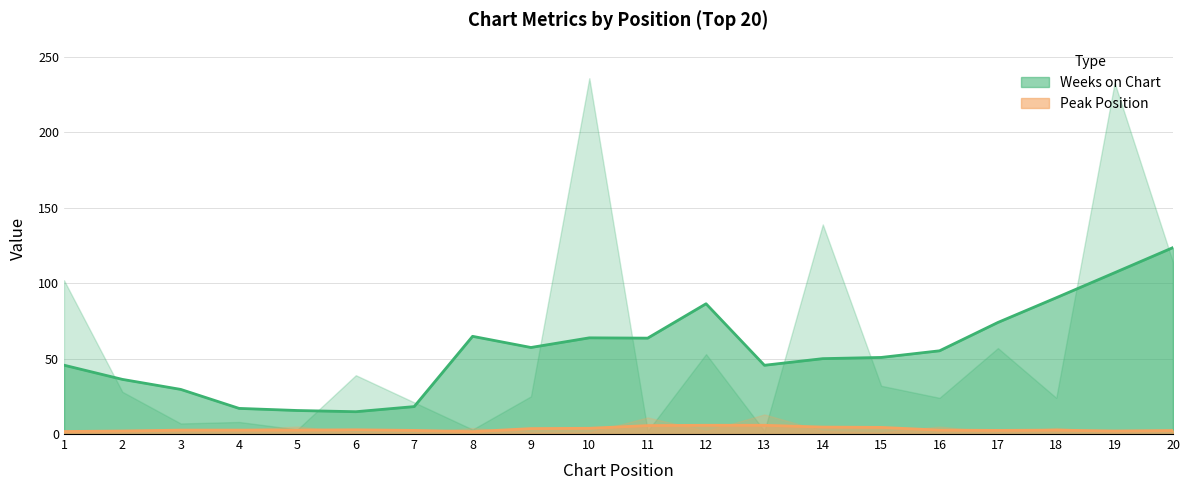

Reading right to left, list all the values displayed in this chart.

Weeks on Chart: 114	233	24	57	24	32	139	2	53	2	236	25	3	21	39	3	8	7	28	102
Peak Position: 2	1	4	1	5	1	2	13	2	11	1	1	4	1	1	5	3	3	1	1